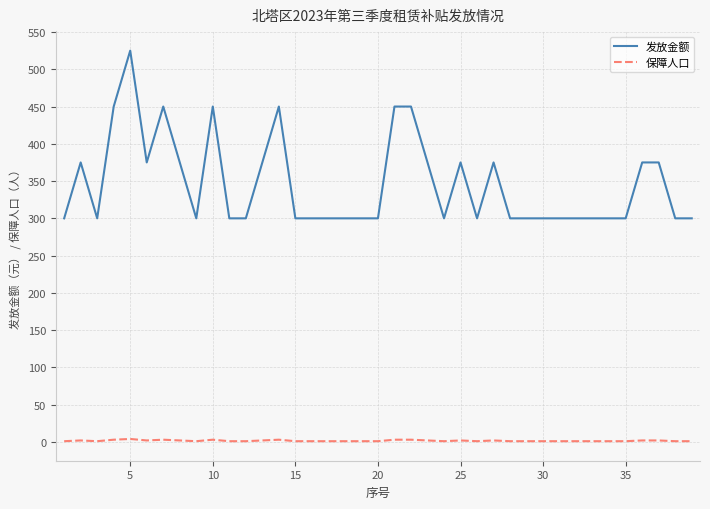

True or false: 发放金额 and 保障人口 cross at least once.

False